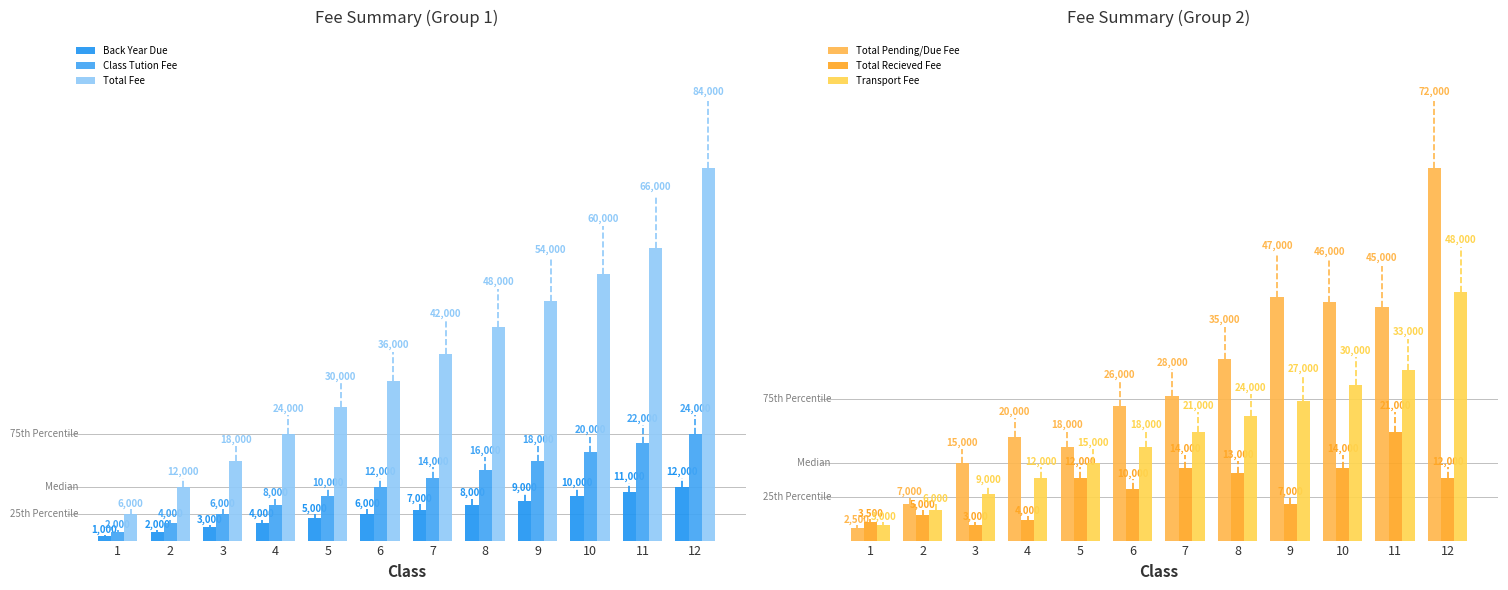

Which series has the widest spread of values?

Total Fee